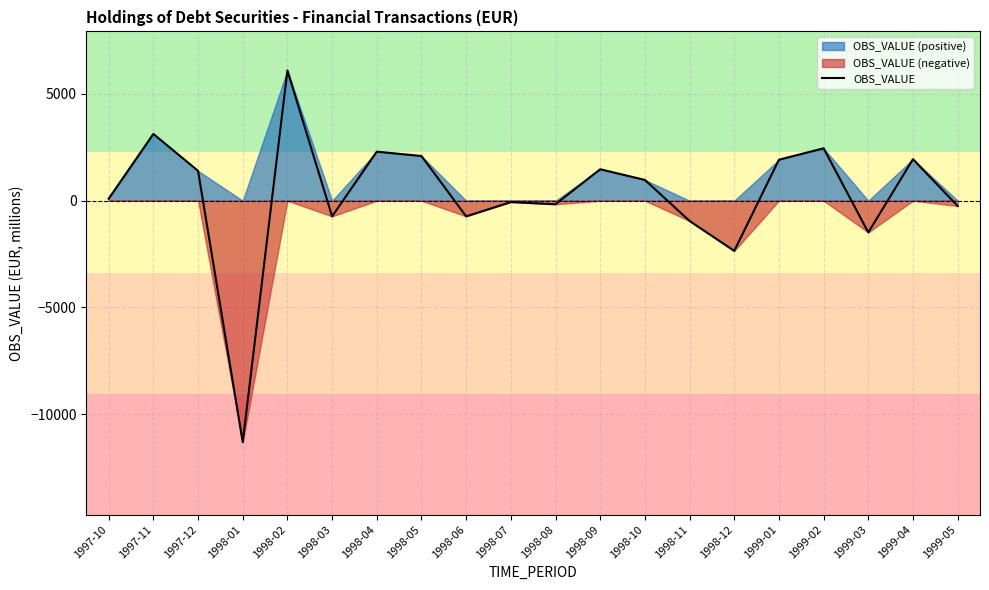

Reading left to right, what are all the values shown in this chart?

1997-10=94.8	1997-11=3126.9	1997-12=1397.8	1998-01=-11308.4	1998-02=6099.0	1998-03=-734.7	1998-04=2296.5	1998-05=2092.6	1998-06=-733.5	1998-07=-65.2	1998-08=-167.2	1998-09=1472.7	1998-10=972.3	1998-11=-949.4	1998-12=-2352.0	1999-01=1918.9	1999-02=2454.2	1999-03=-1486.5	1999-04=1944.0	1999-05=-248.0